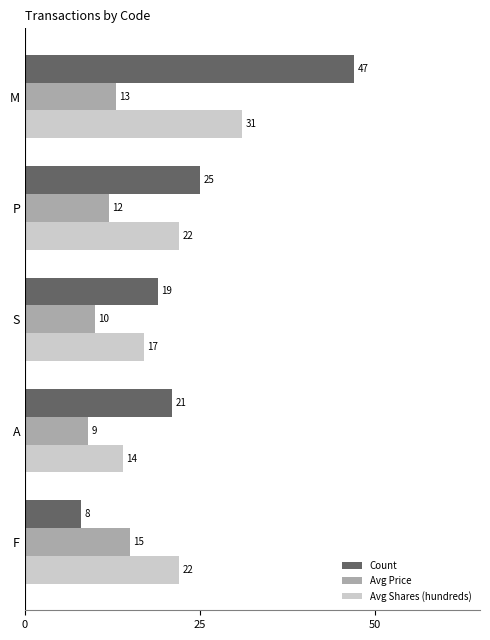

Where is Count nearest to the value 27?

P